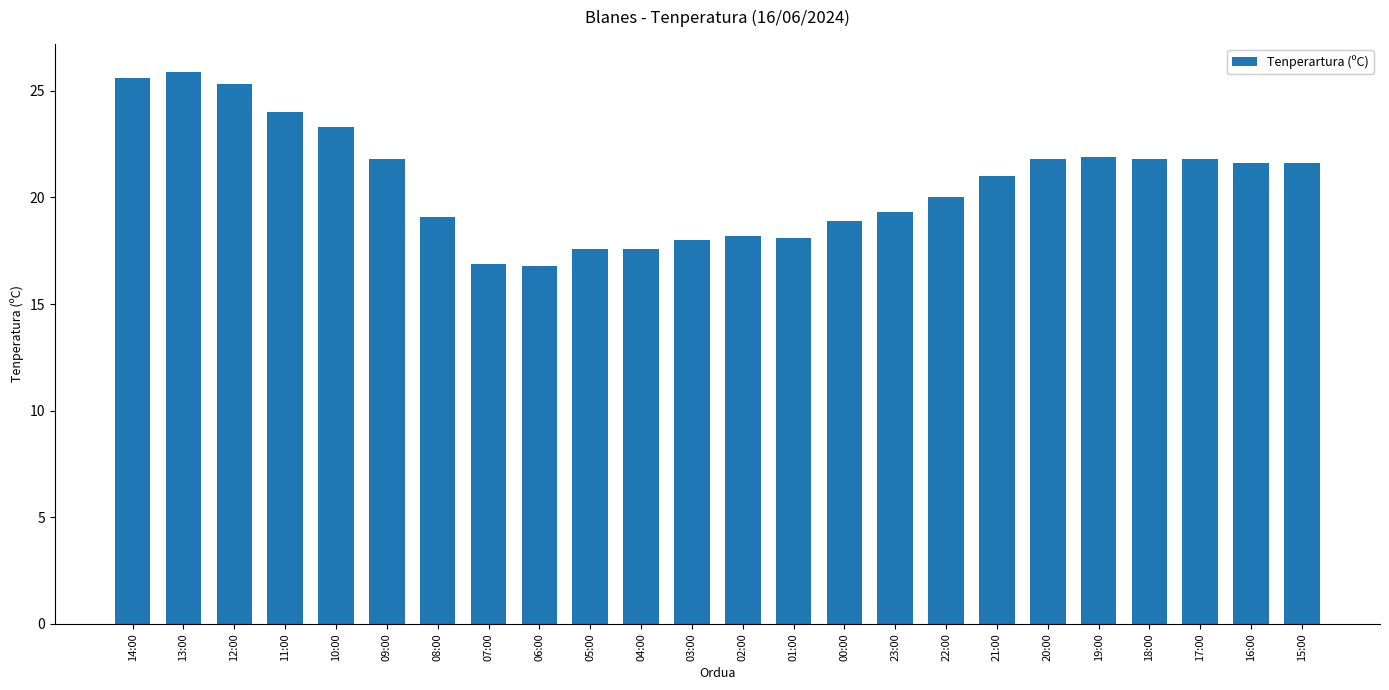

Where does the data first go above 21?

14:00